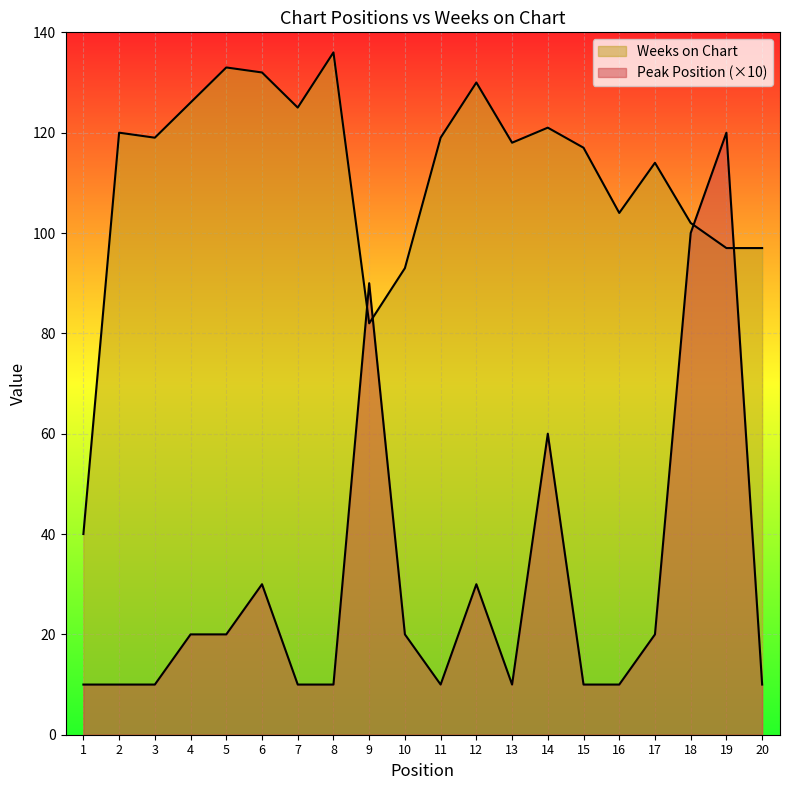

Is it true that Weeks on Chart equals 29 at 11?

False